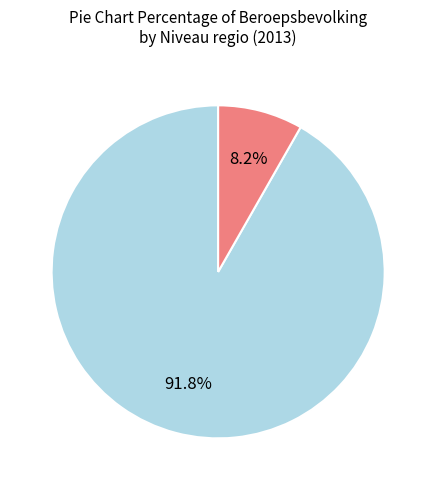

To the nearest percent, what is the average slice percentage?

50%